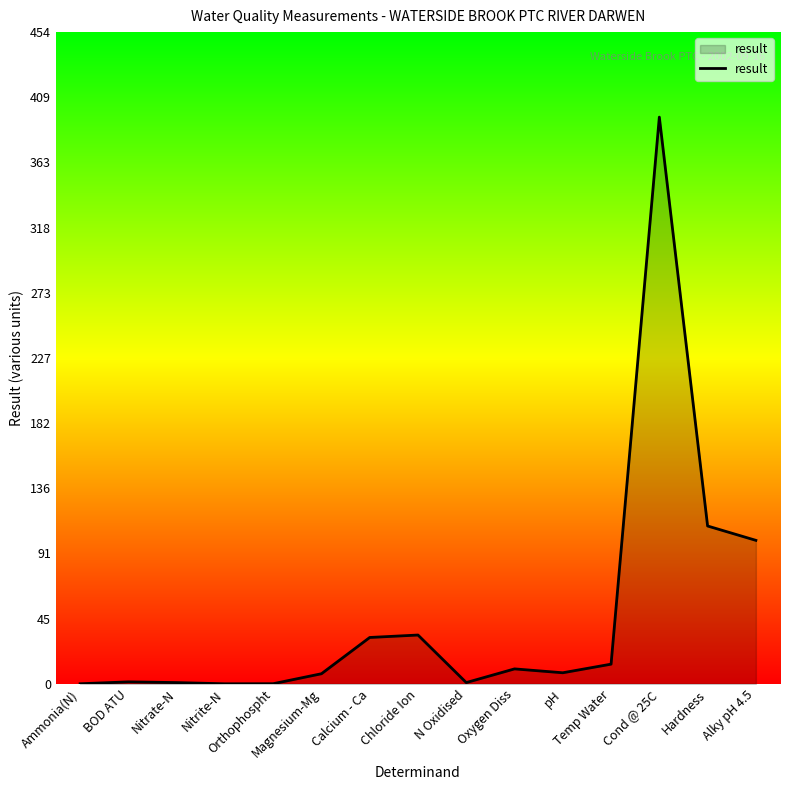

Does the chart display data point markers on the line(s)?

No